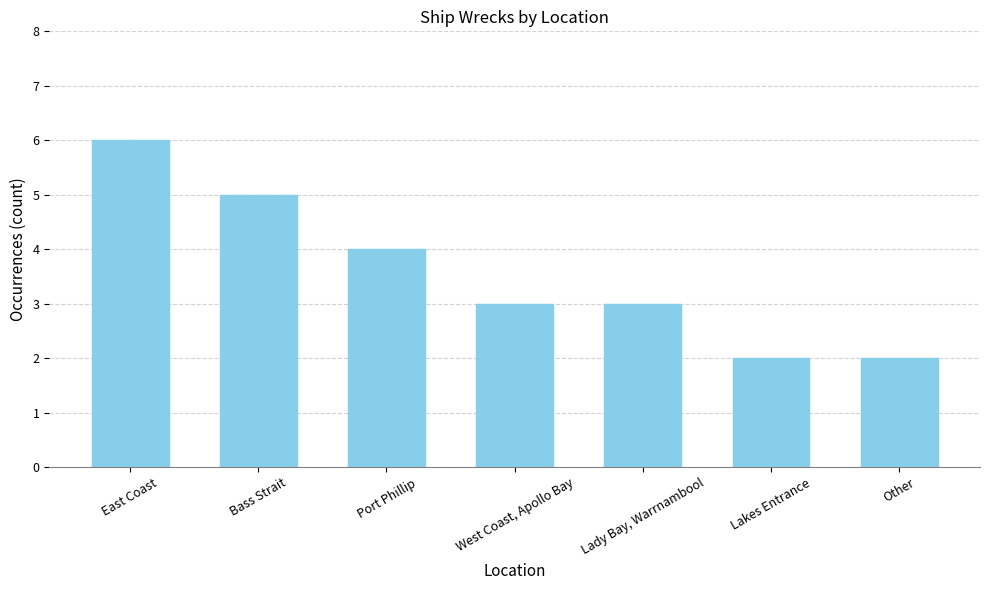

True or false: the data shows 3 at West Coast, Apollo Bay.

True